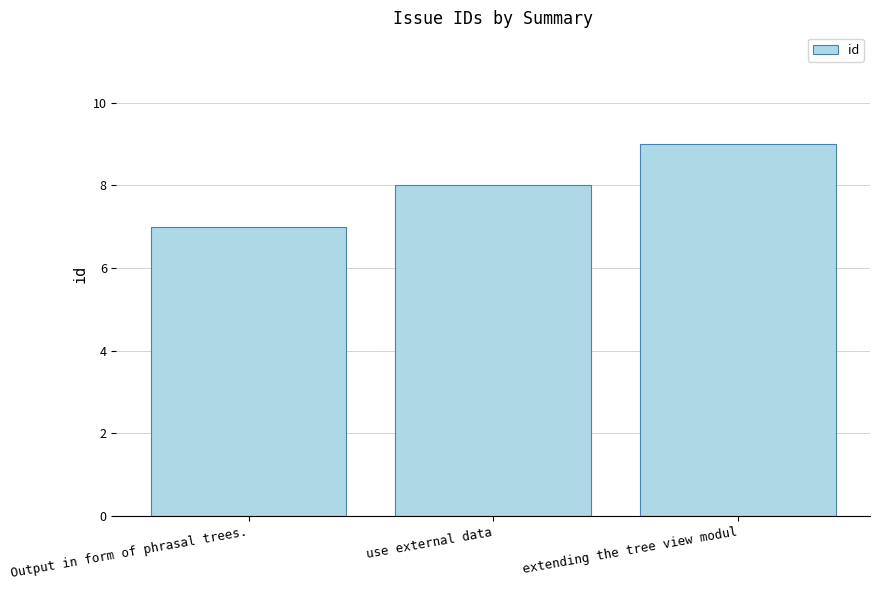

The chart shows a value of 2 at Output in form of phrasal trees.. True or false?

False